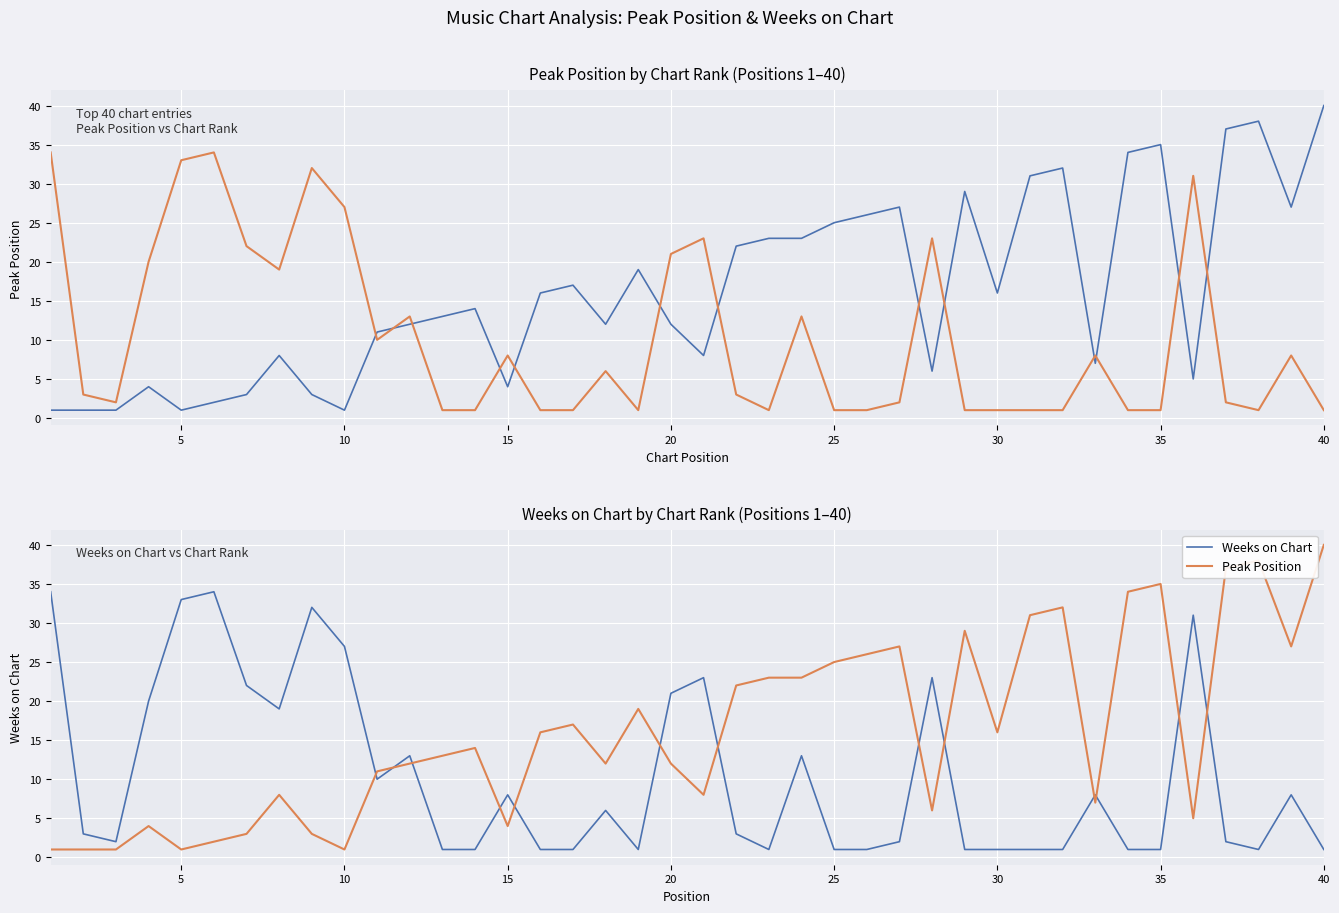

What is the average value of the Peak Position series?

16